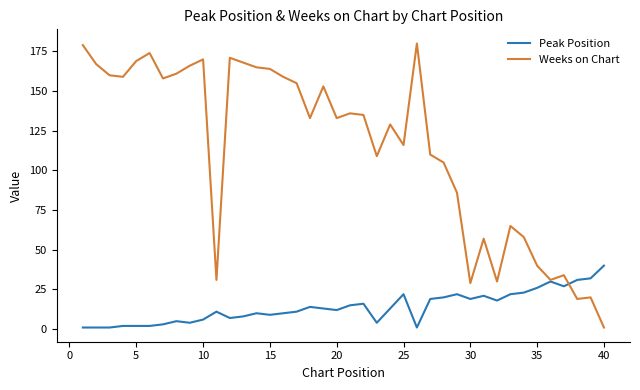

Which series has the largest range (max minus min)?

Weeks on Chart